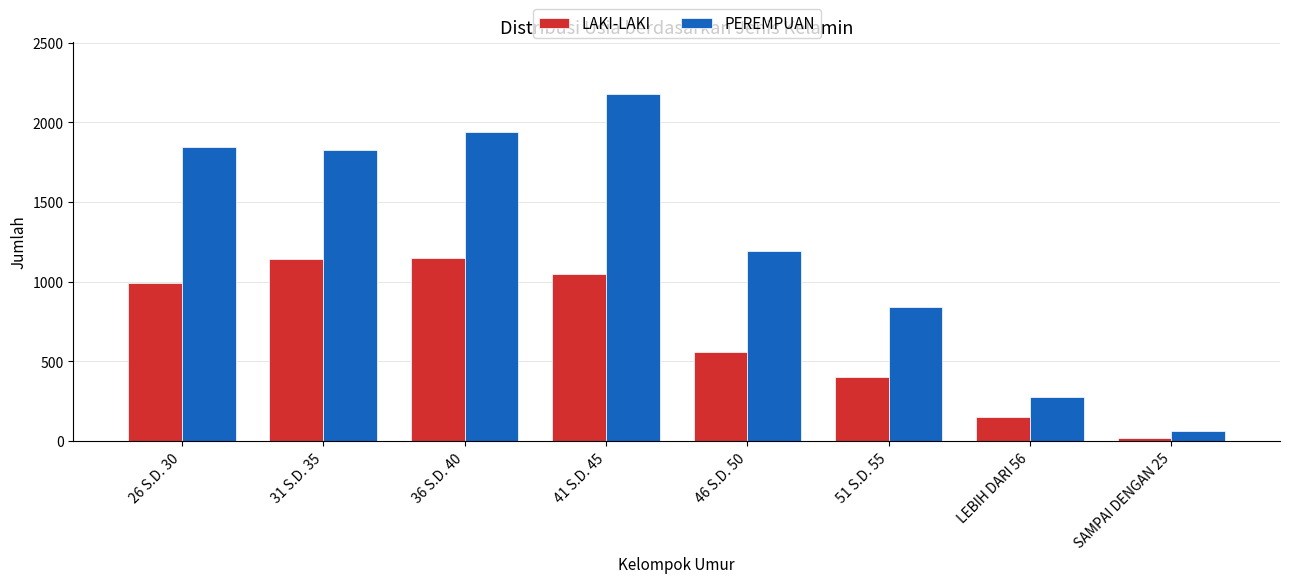

What is the sum of all LAKI-LAKI values?

5457